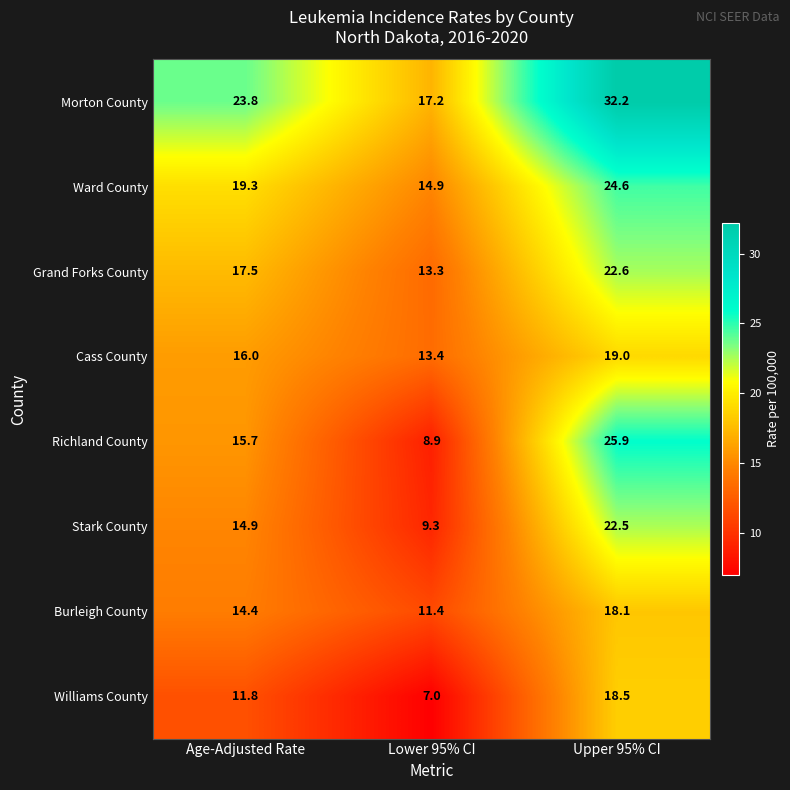

List the labels in order of Burleigh County value, smallest first.

Lower 95% CI, Age-Adjusted Rate, Upper 95% CI